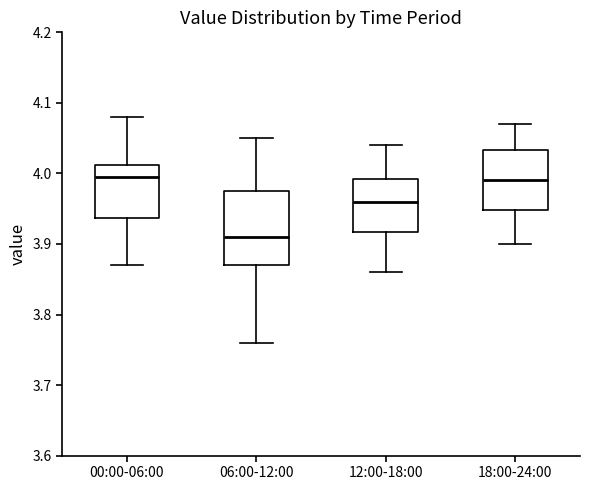

Which box has the lowest median line?

06:00-12:00